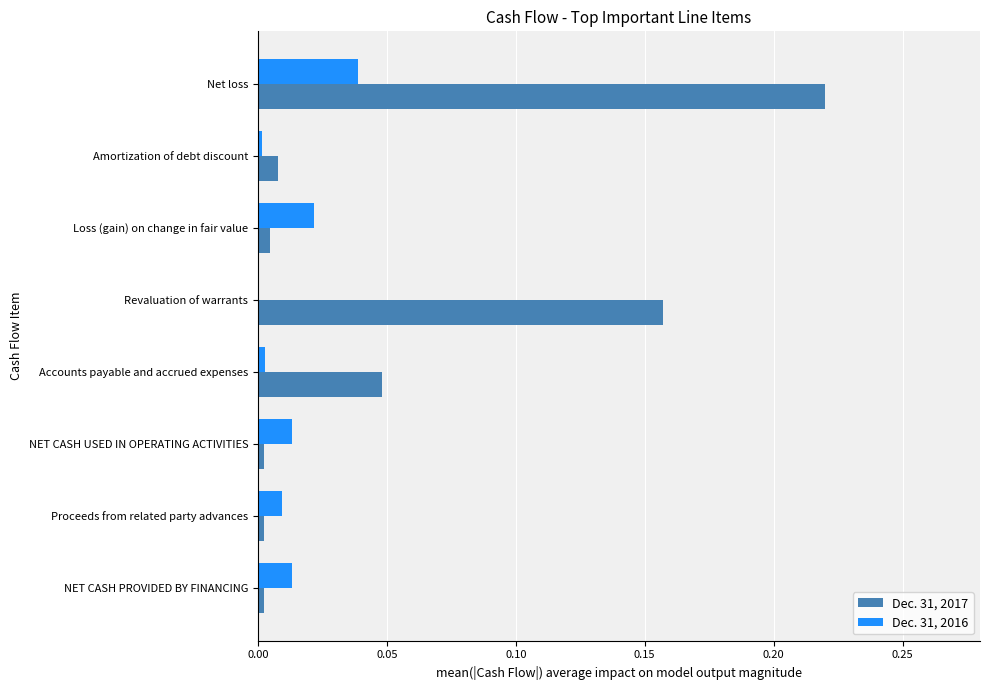

What is the sum of all Dec. 31, 2017 values?

0.4